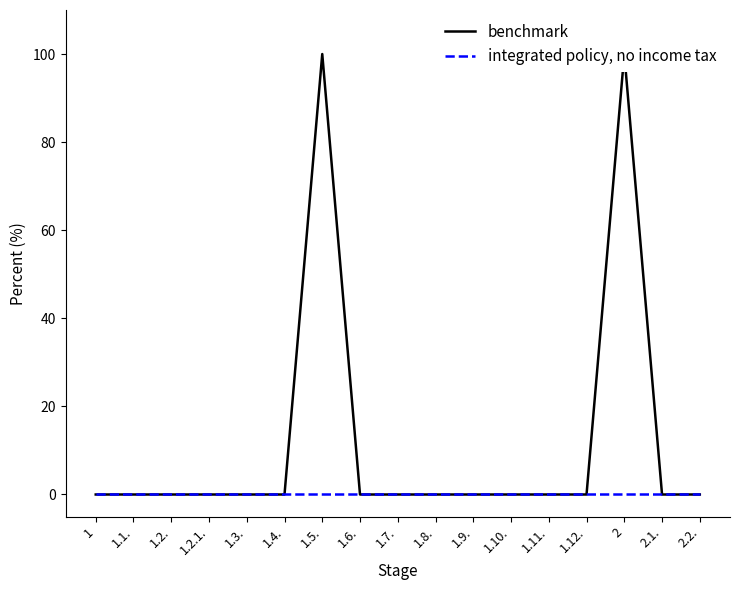

Which series has the largest total across all categories?

benchmark